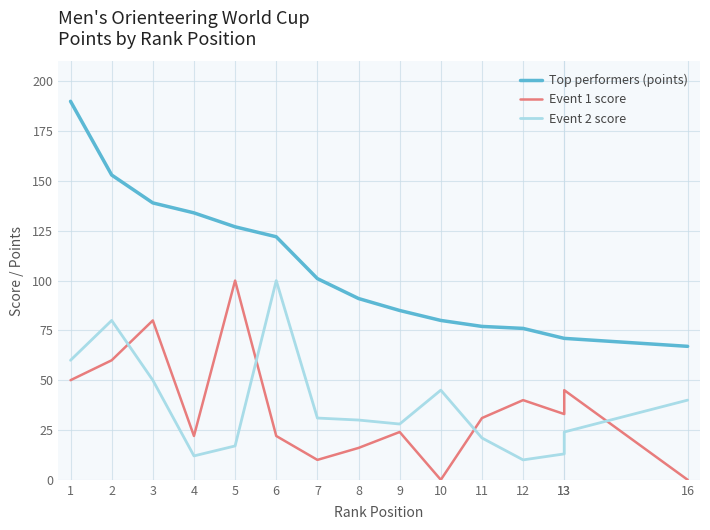

Between 9 and 2, which is larger?

2